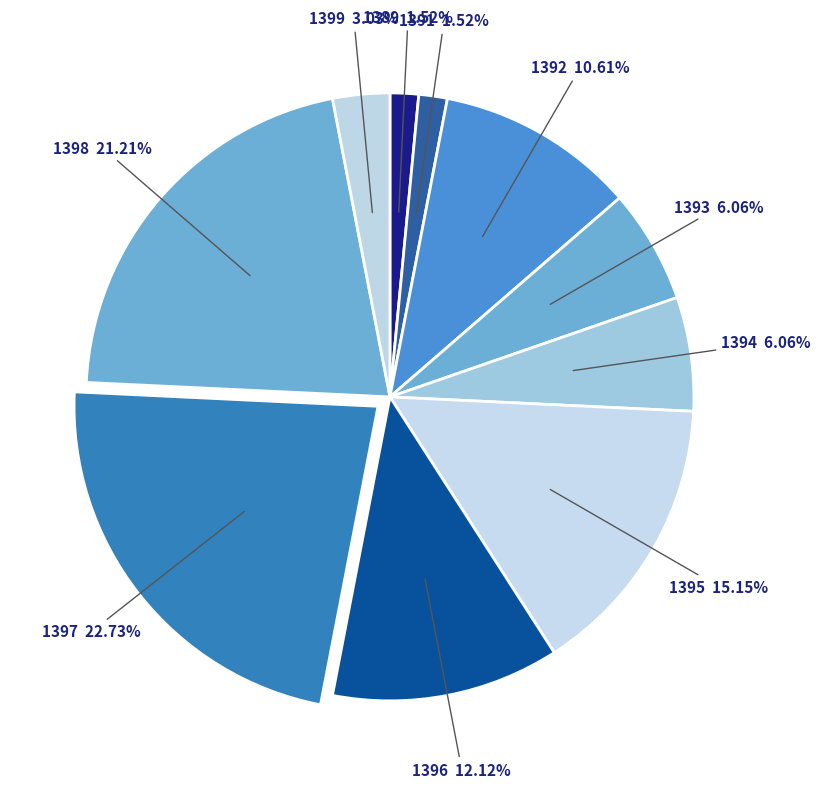

Count the number of slices in the pie.

10